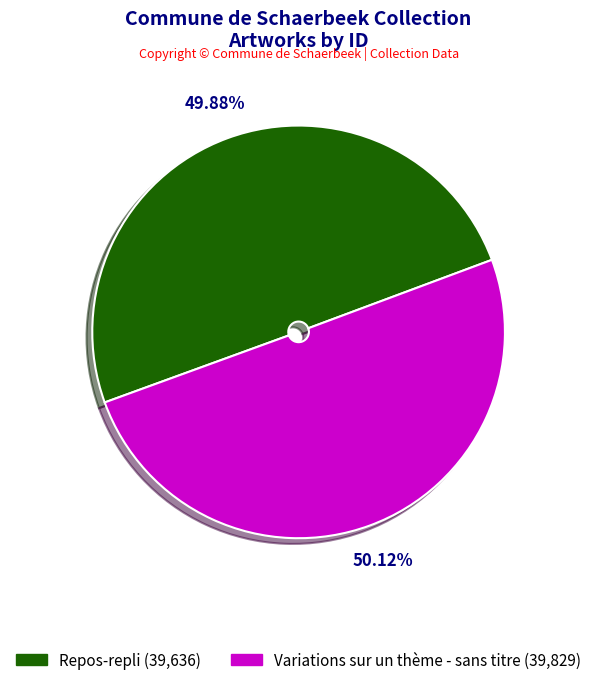

Approximately how many times larger is the value at Variations sur un thème - sans titre compared to Repos-repli?

1.0